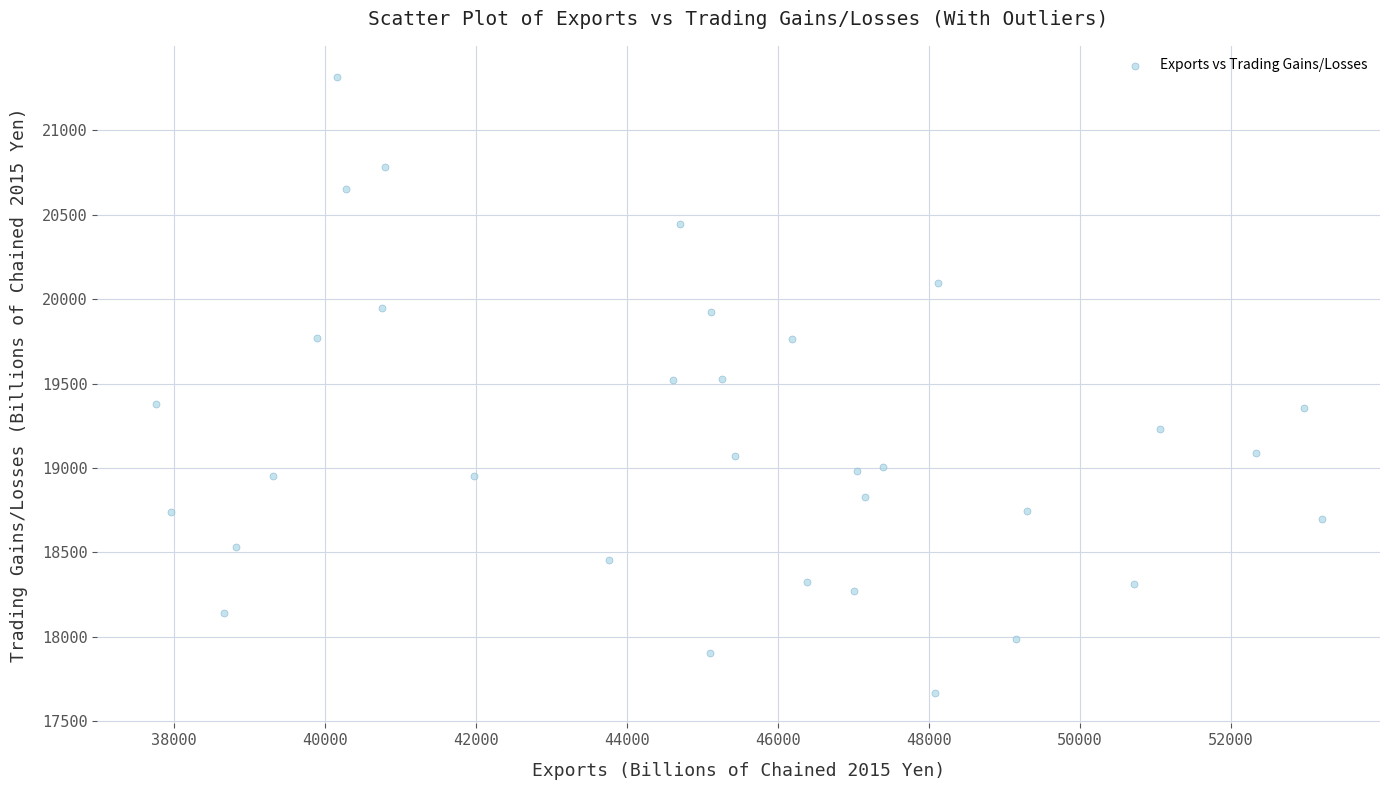

What is the range of X values (max minus min)?

15443.0